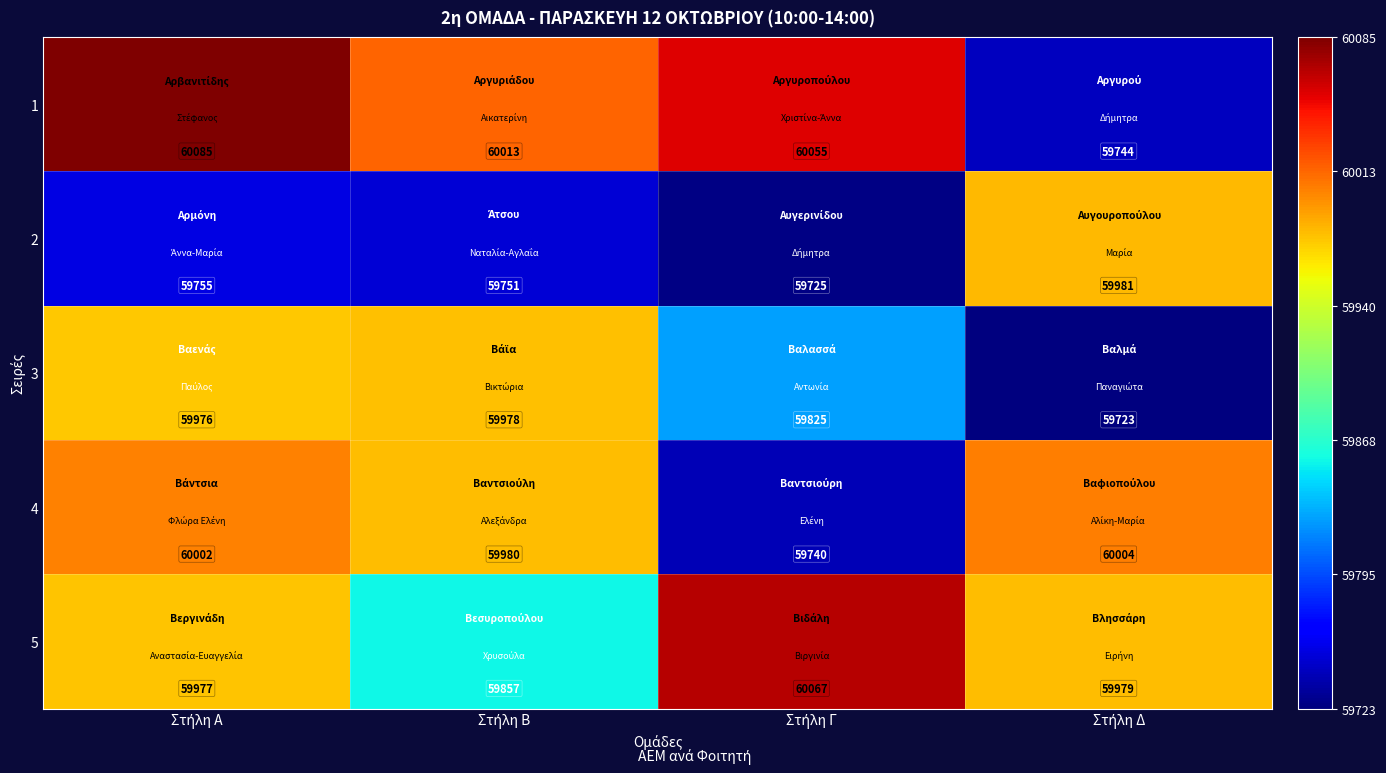

What is the highest value of the 5 series?

60067